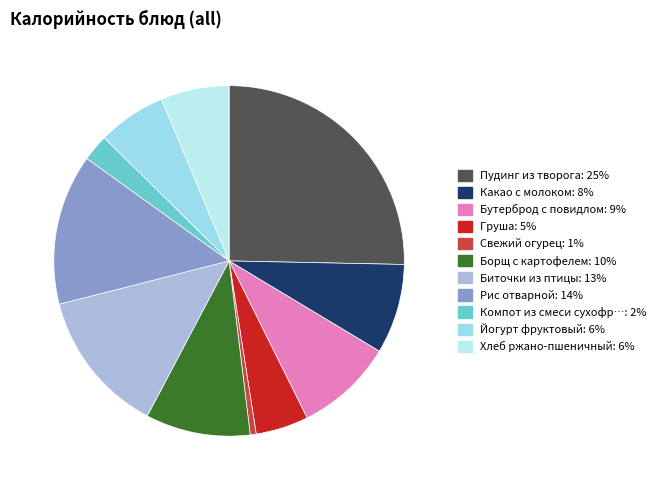

Count the number of slices in the pie.

11